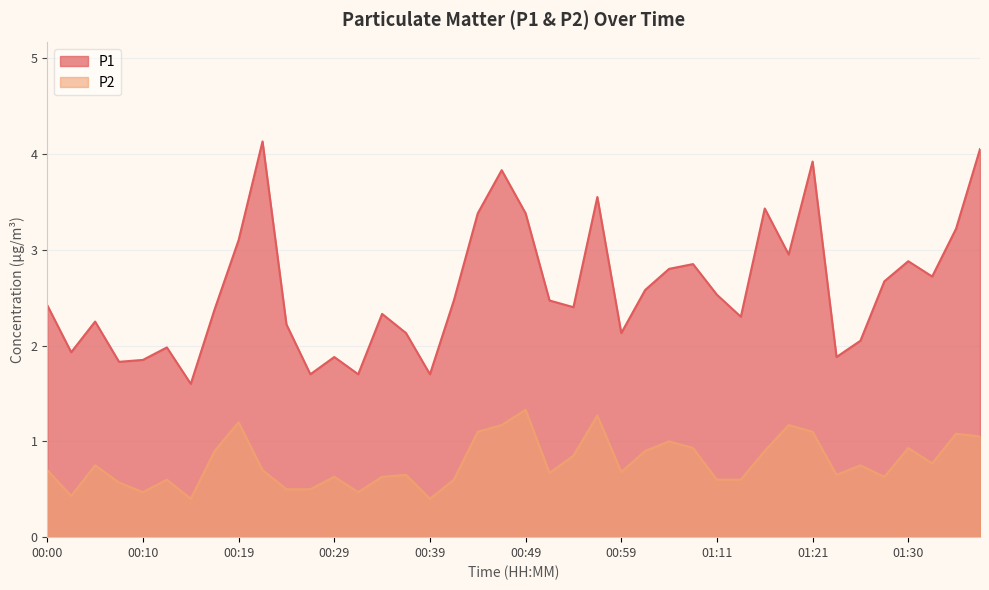

Is it true that P1 equals 2.0 at 01:26?

True